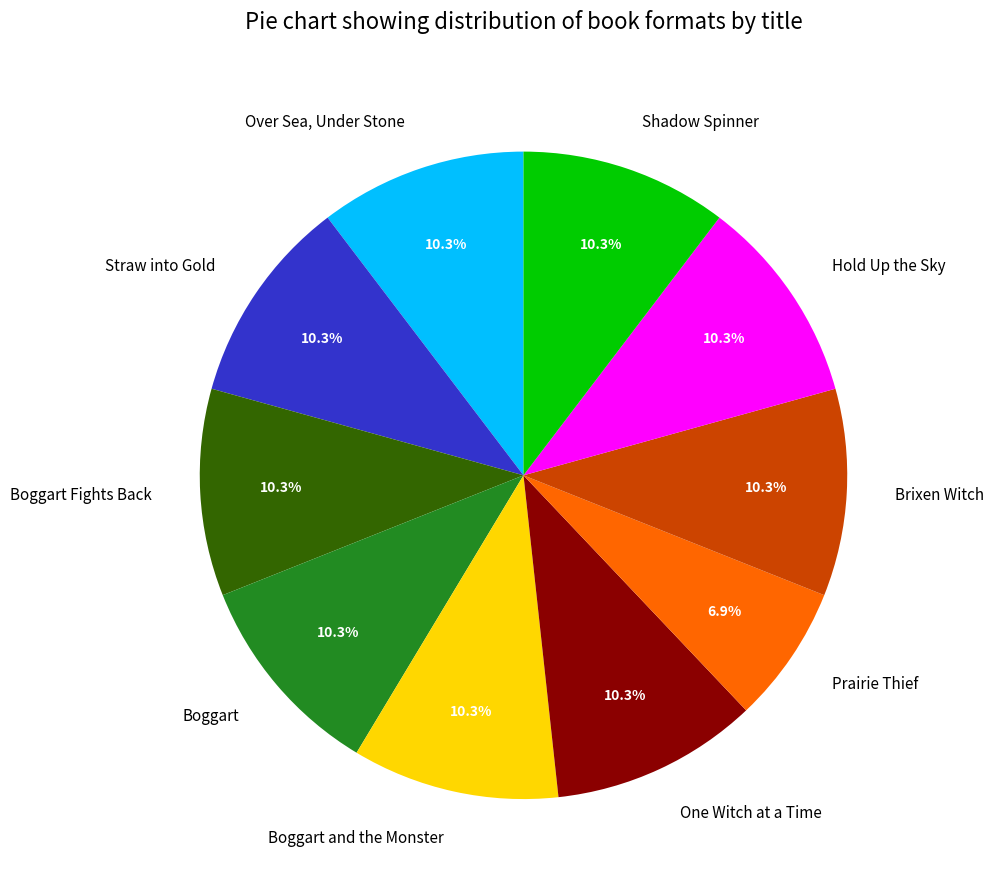

Does Shadow Spinner represent more than half of the total?

No